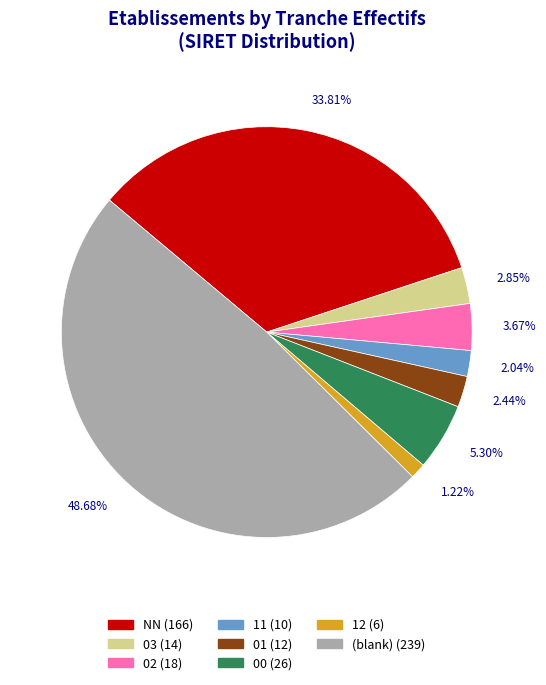

Does any single category account for the majority?

No